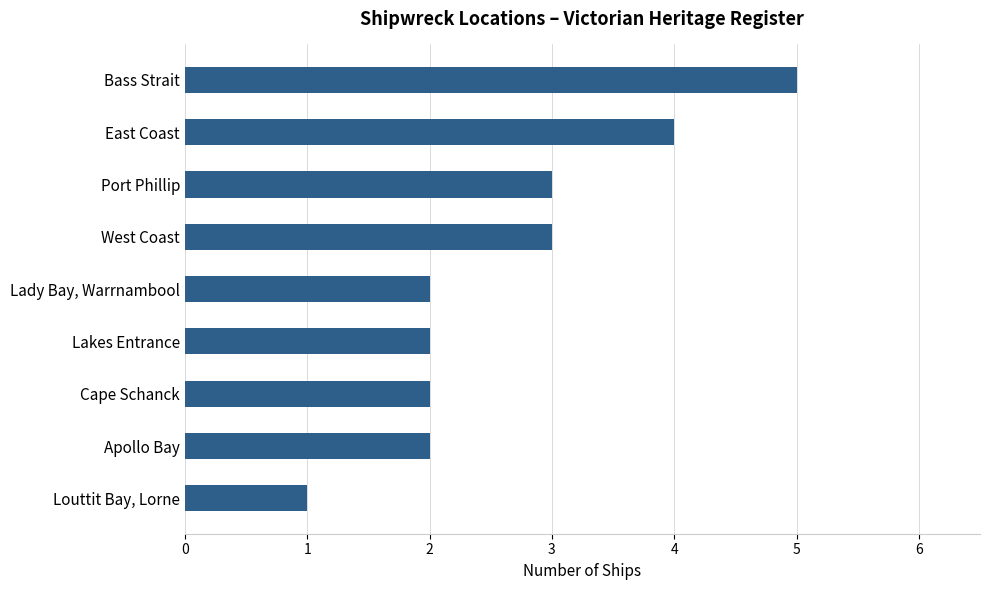

Reading top to bottom, extract all data points from this chart.

5	4	3	3	2	2	2	2	1